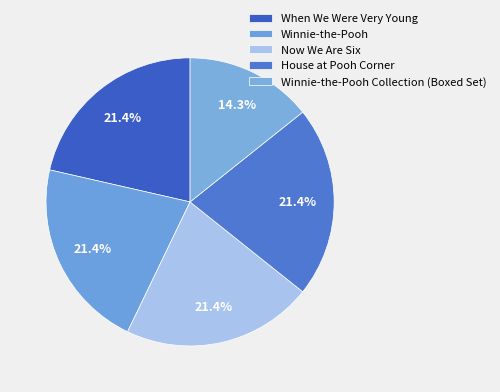

Rank the categories by value from lowest to highest.

Winnie-the-Pooh Collection (Boxed Set), When We Were Very Young, Winnie-the-Pooh, Now We Are Six, House at Pooh Corner